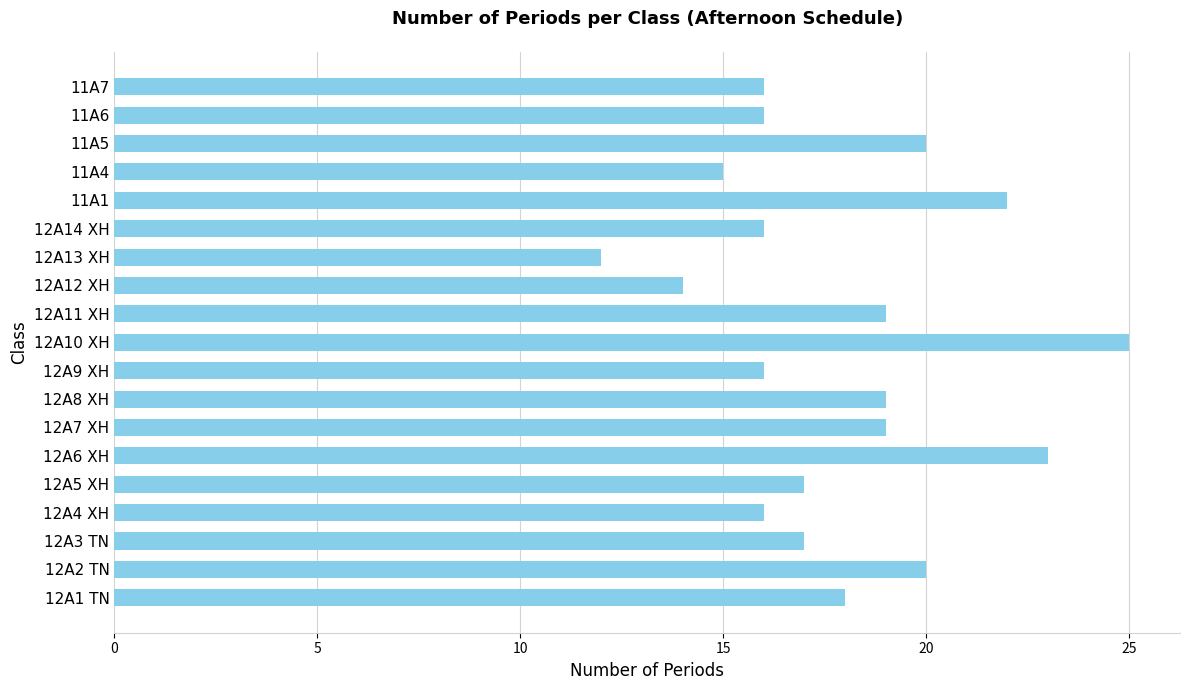

What is the change in value from 12A12 XH to 11A1?

+8